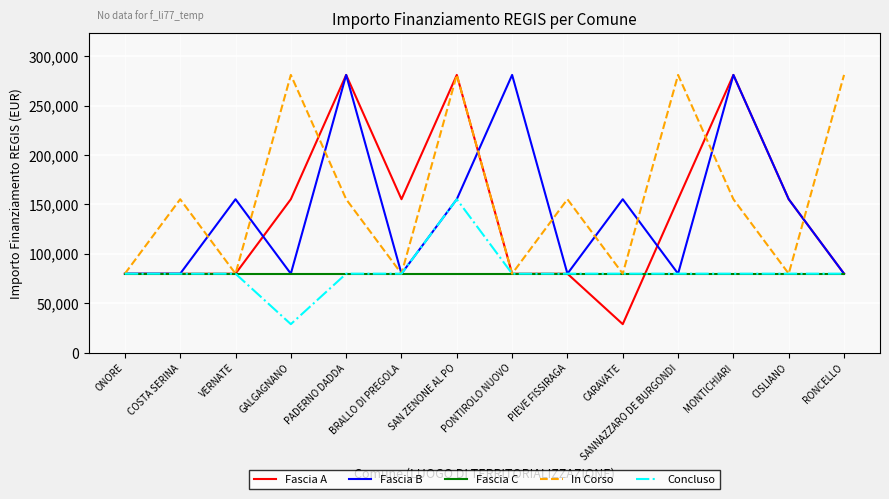

Which series has the largest range (max minus min)?

Fascia A